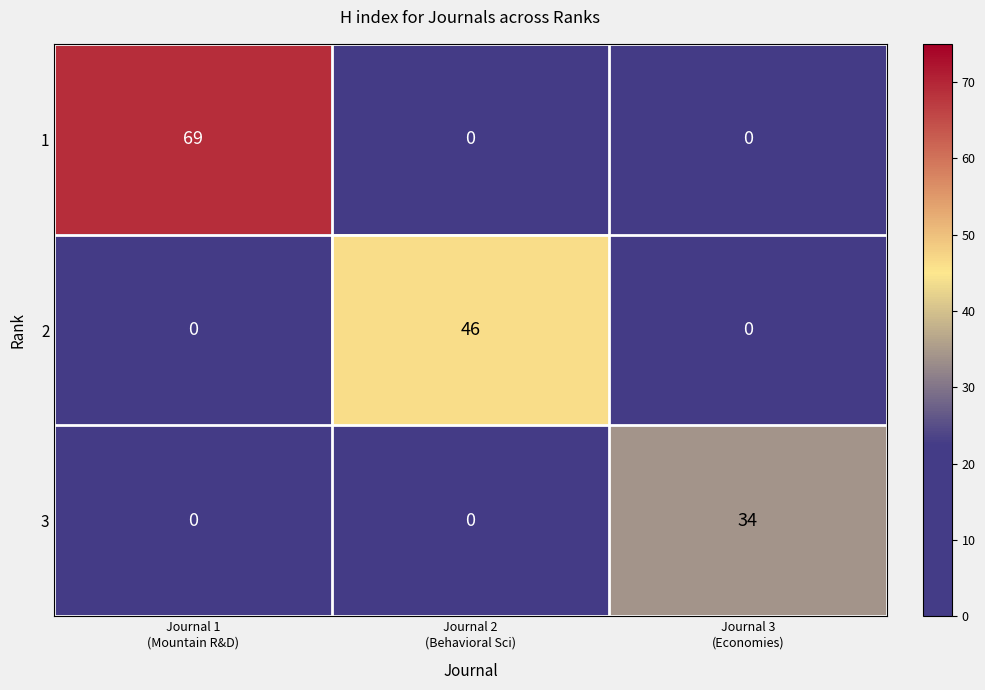

What is the difference between the maximum and minimum values in the 1 series?

69